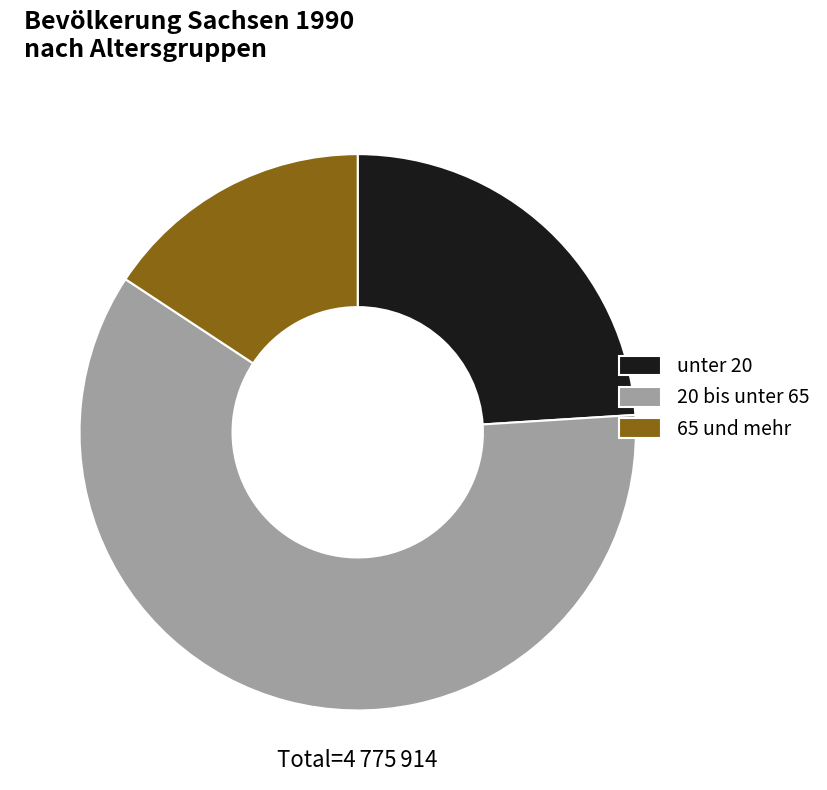

Approximately how many times larger is the value at 20 bis unter 65 compared to 65 und mehr?

3.8